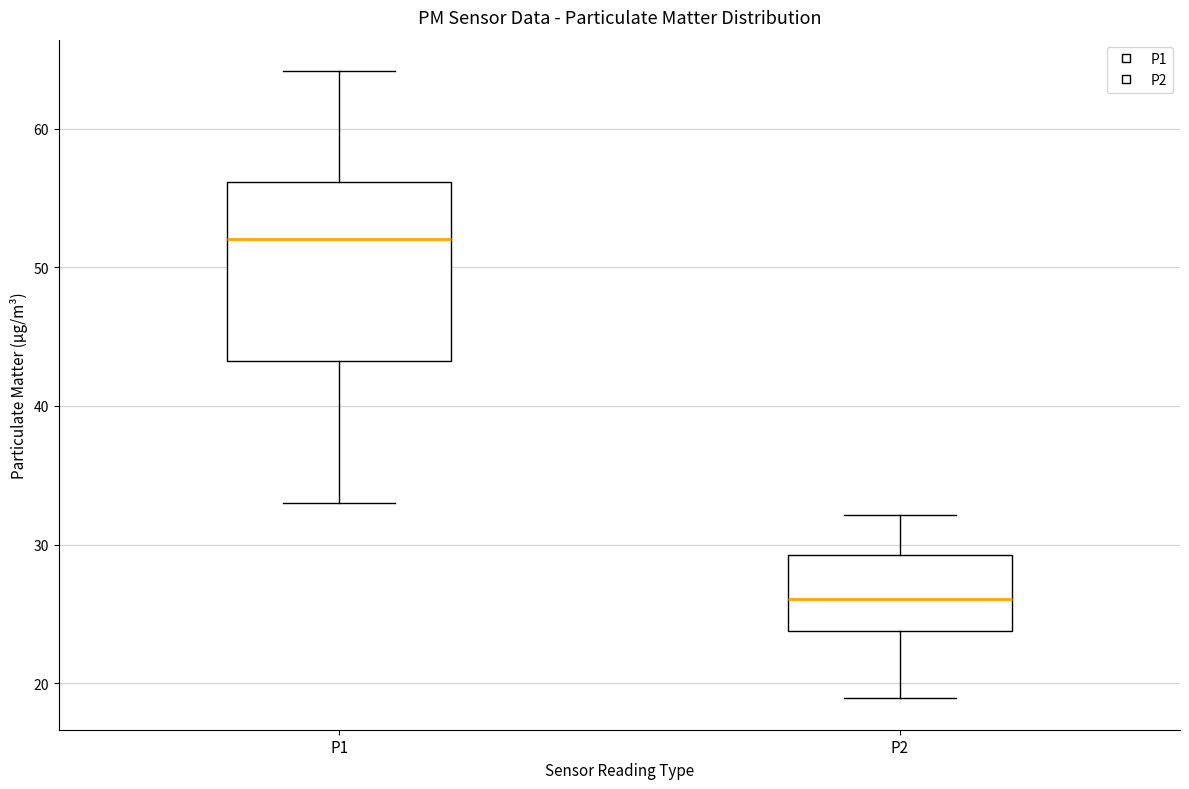

Reading left to right, transcribe this box plot: for each box, give where its median line is, the range the box spans, and where its two whiskers end, as read against the y-axis. The values are not printed on the chart, so give them approximately, as read against the axis.

P1: median 52, box 43 to 56, whiskers 33 to 64
P2: median 26, box 24 to 29, whiskers 19 to 32